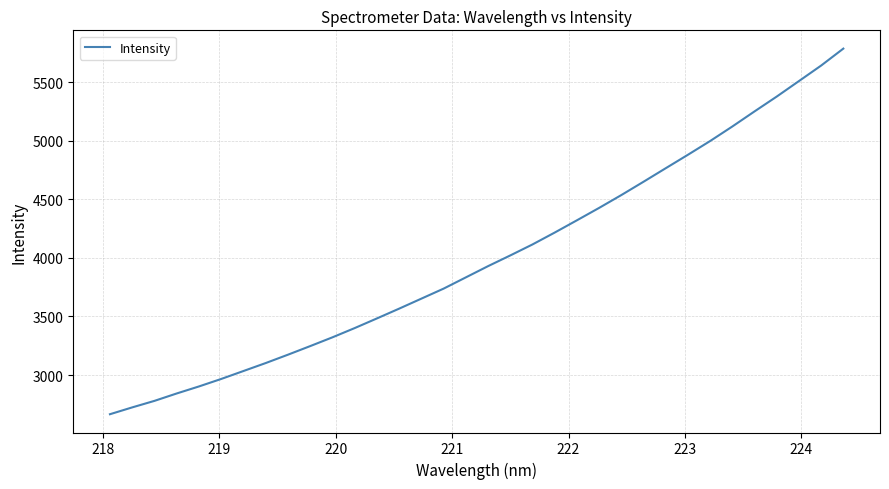

How many series are shown in this chart?

1